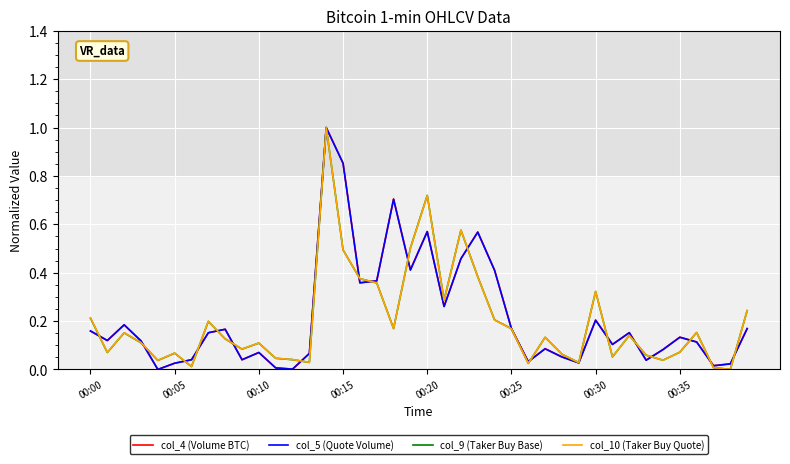

How many values in the col_9 (Taker Buy Base) series exceed 0?

39